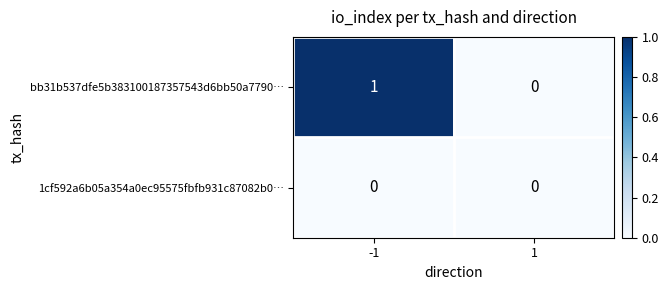

Which series has the largest total across all categories?

bb31b537dfe5b383100187357543d6bb50a7790…